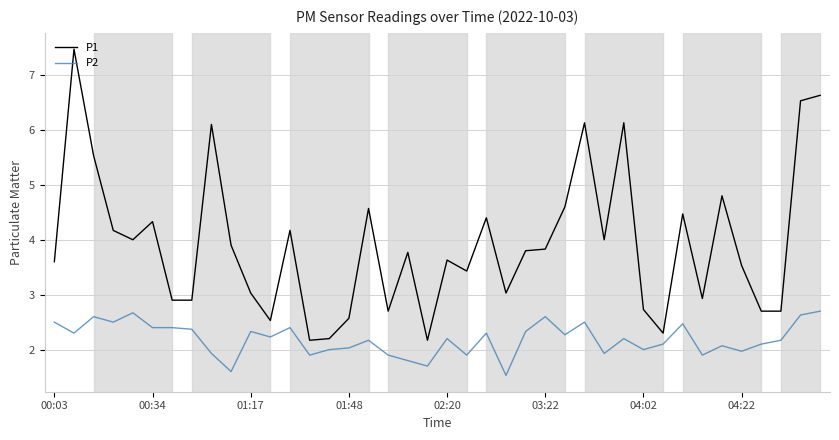

True or false: P2 and P1 intersect in this chart.

False